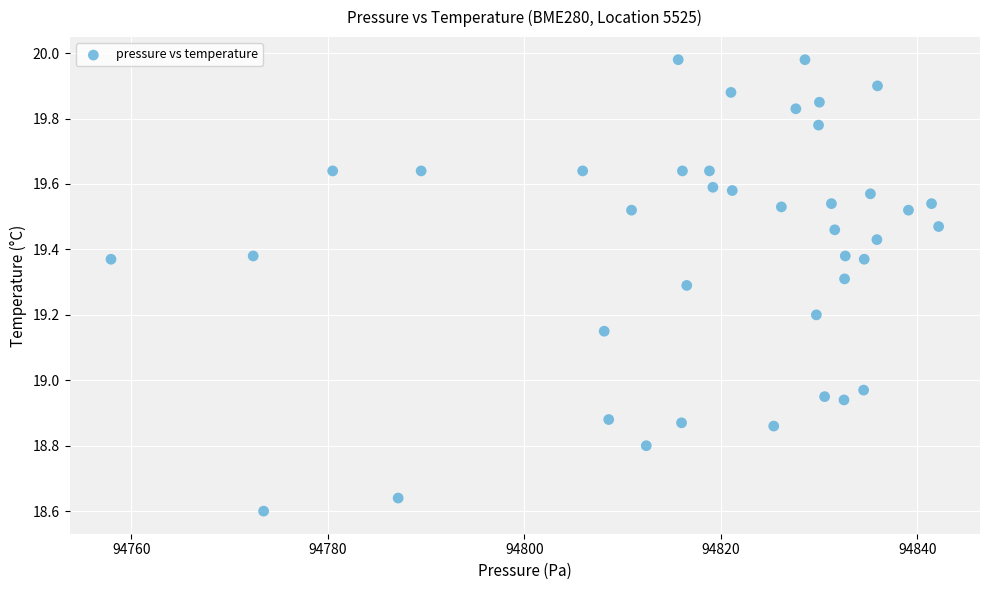

What is the range of X values (max minus min)?

84.2